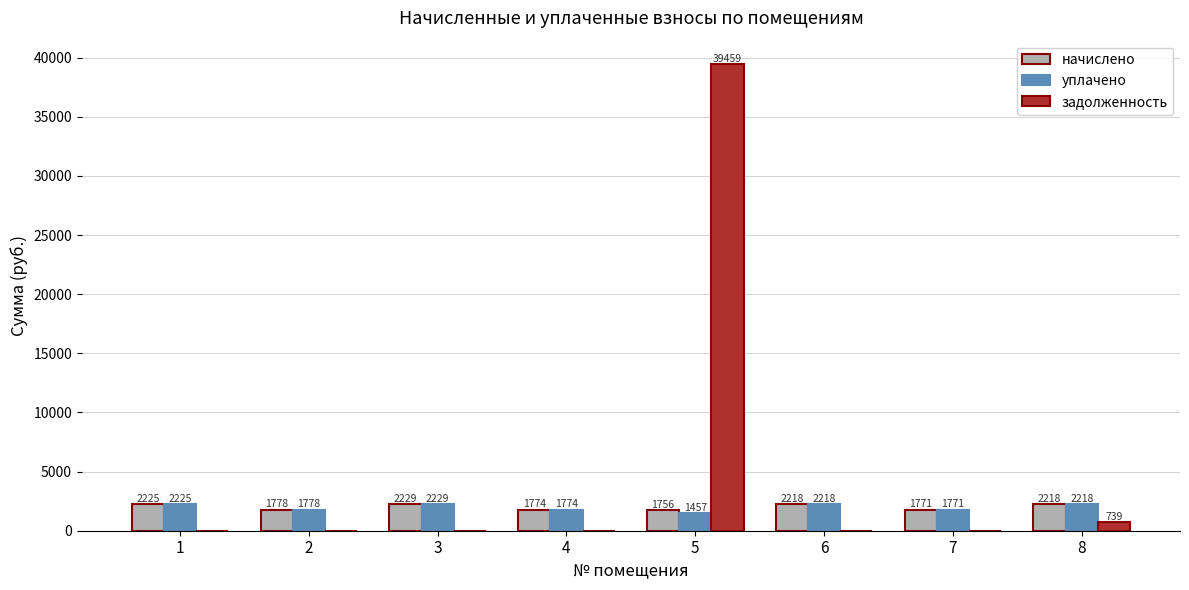

What is the greatest value displayed?

39459.1